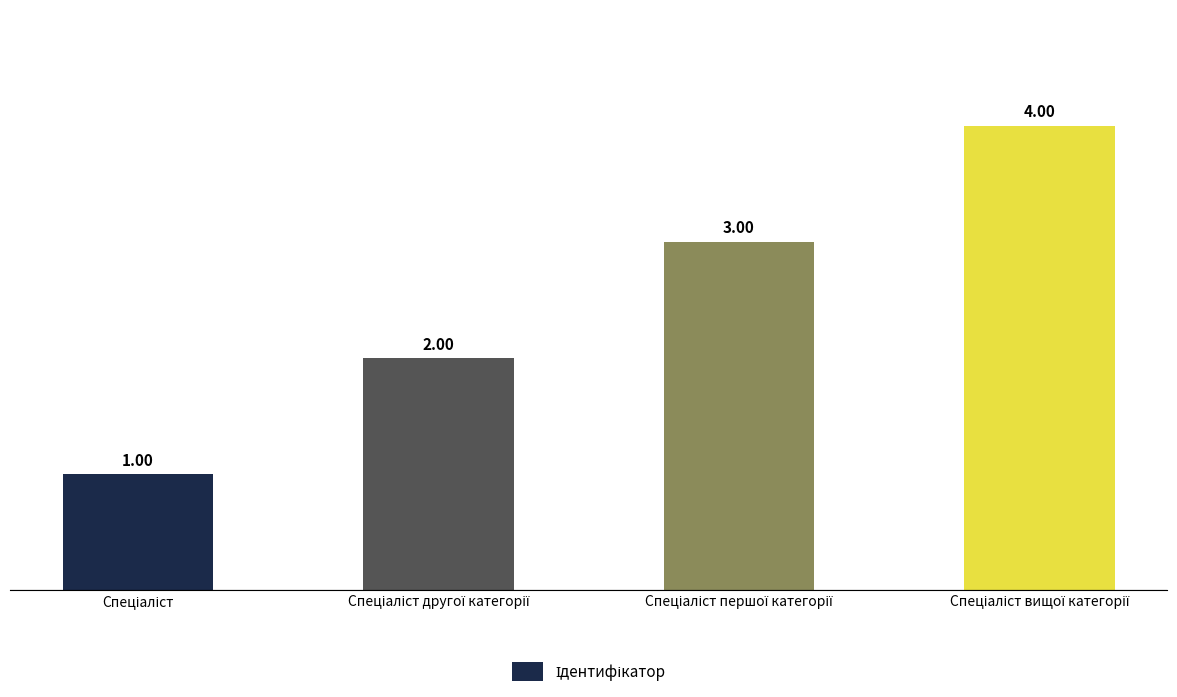

What is the sum of all values?

10